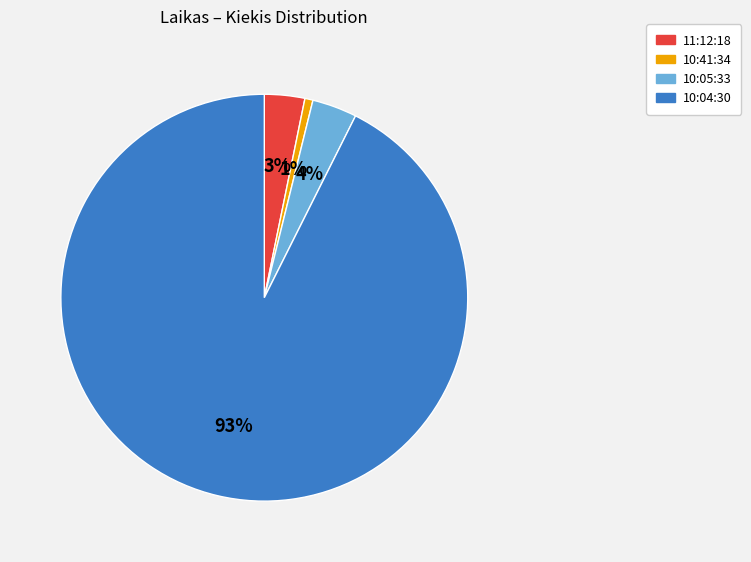

True or false: 10:41:34 accounts for 1% of the total.

True